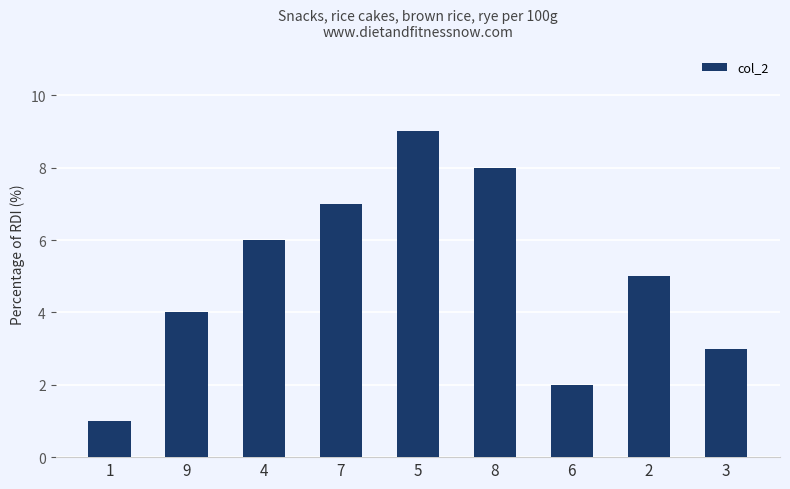

What is the difference between the maximum and second lowest values?

7